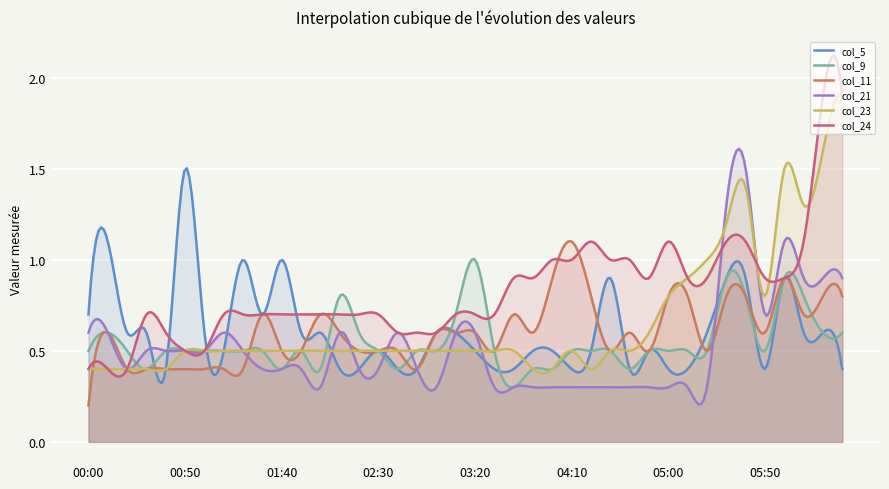

Is it true that col_9 equals 0.1 at 02:30?

False